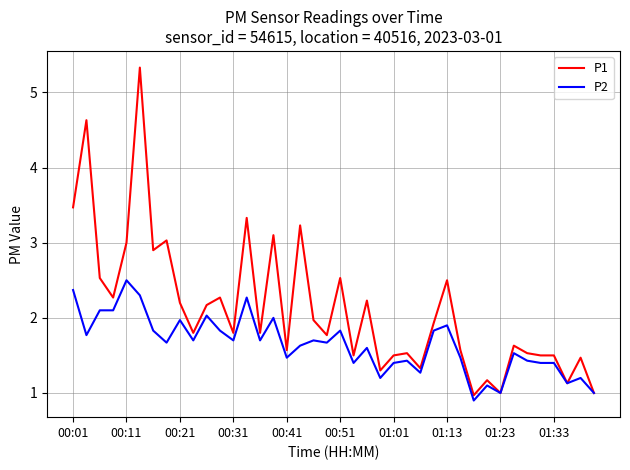

True or false: P1 has more than 0 points higher than both neighbors.

True